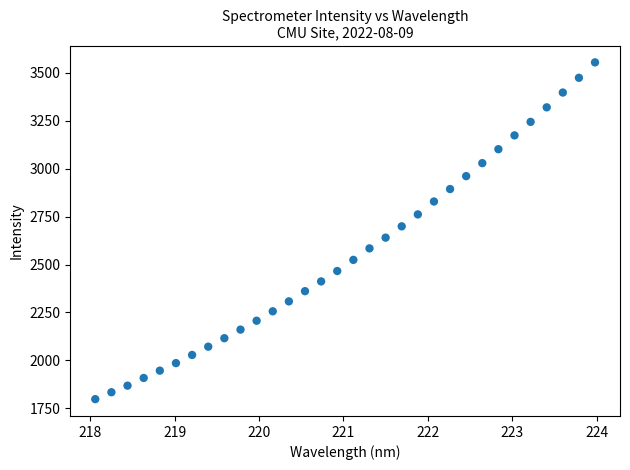

What is the range of X values (max minus min)?

5.9